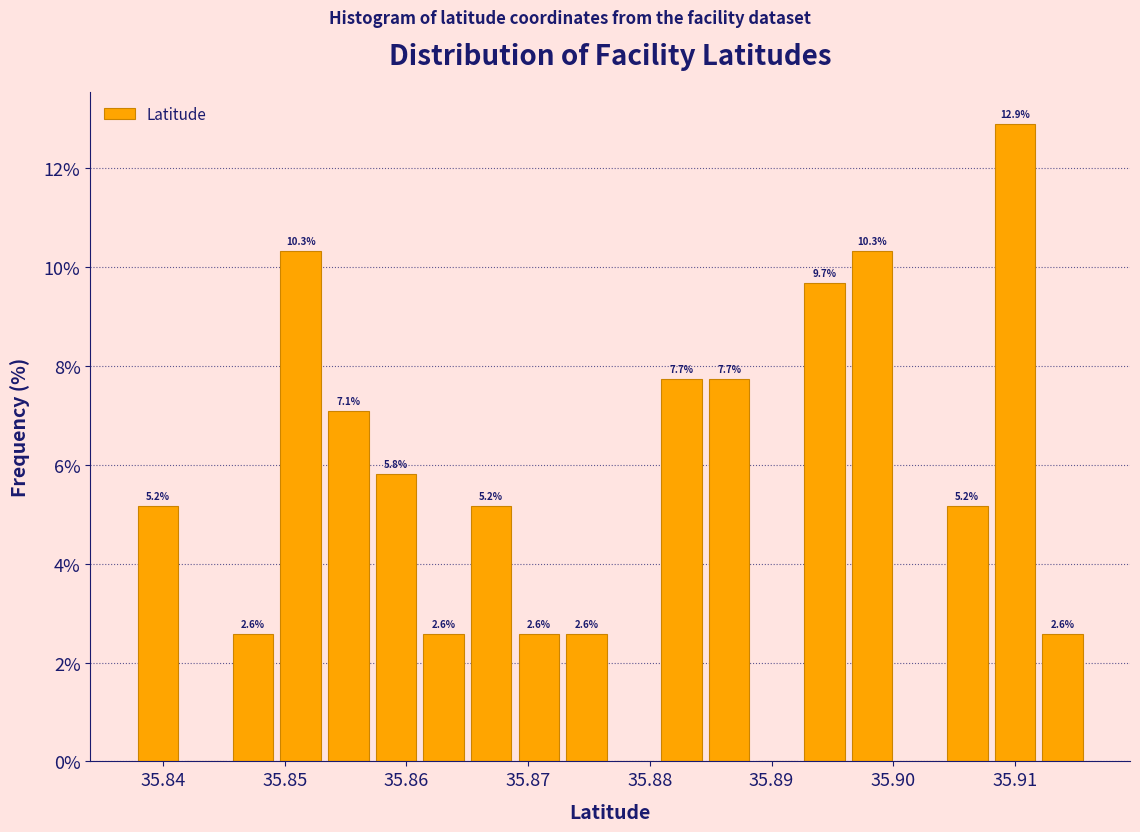

Read against the x-axis, roughly where is the centre of the tallest bar?

35.910